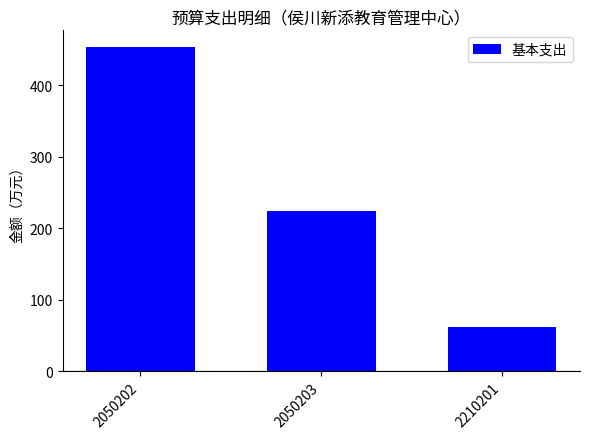

Rank the categories by value from lowest to highest.

2210201, 2050203, 2050202